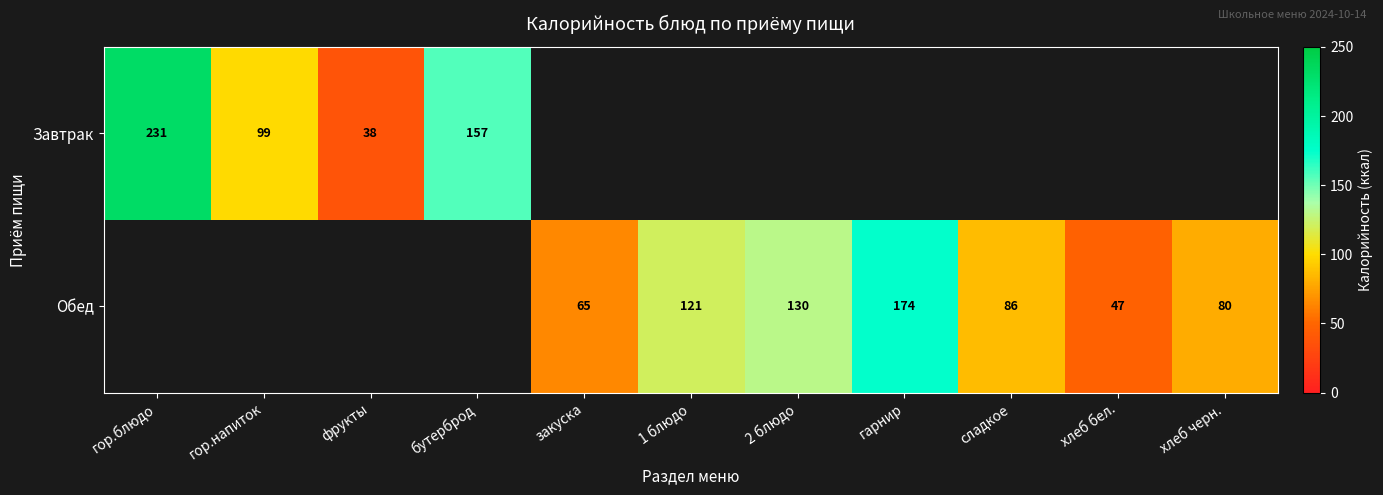

True or false: Обед has a value of 237 at гарнир.

False